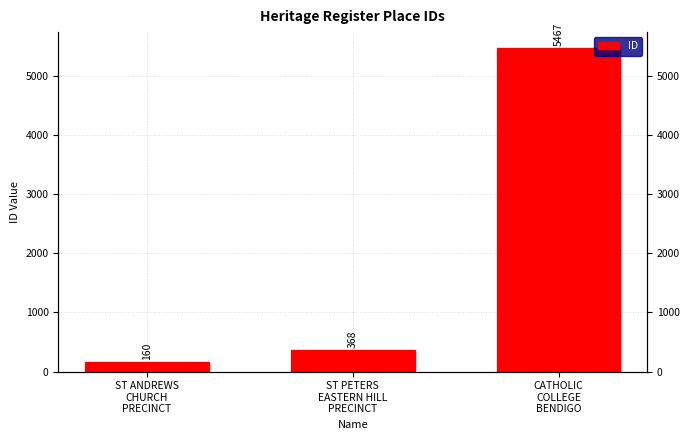

What is the maximum value shown in the chart?

5467